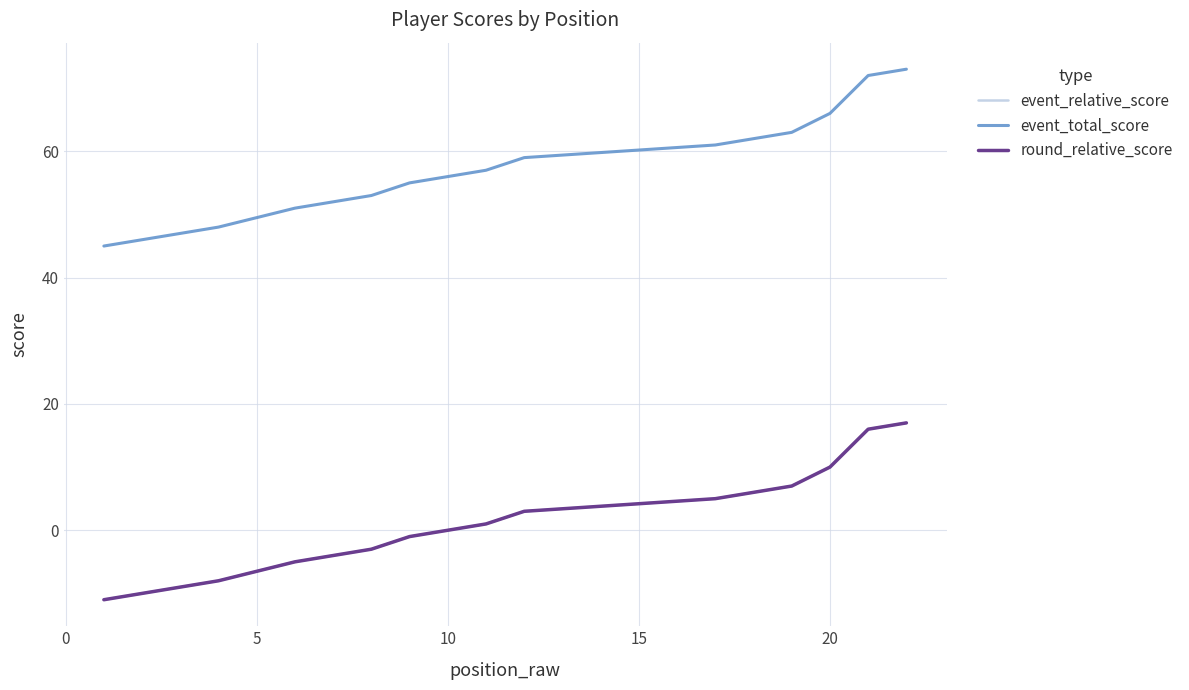

Is it true that round_relative_score equals 6 at 20?

False